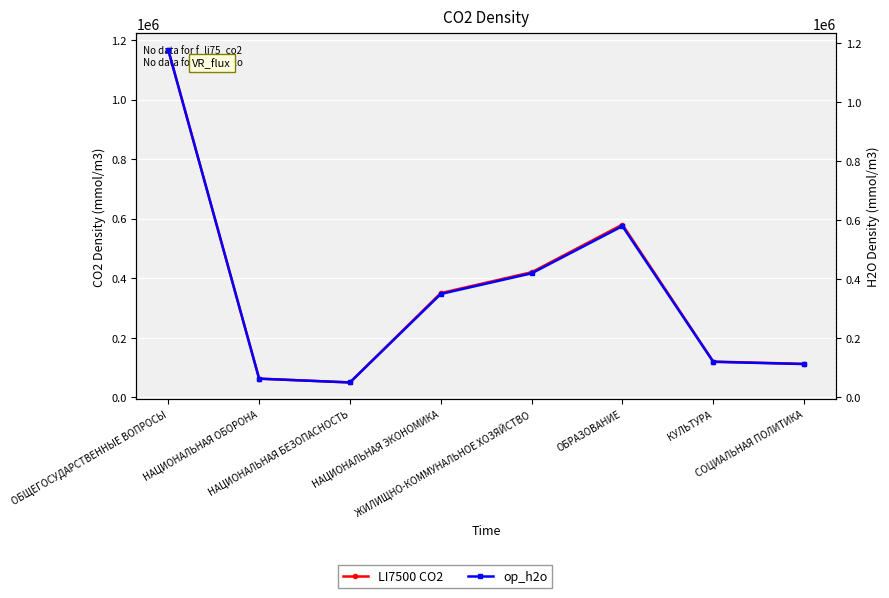

Between НАЦИОНАЛЬНАЯ ОБОРОНА and СОЦИАЛЬНАЯ ПОЛИТИКА, which is larger?

СОЦИАЛЬНАЯ ПОЛИТИКА